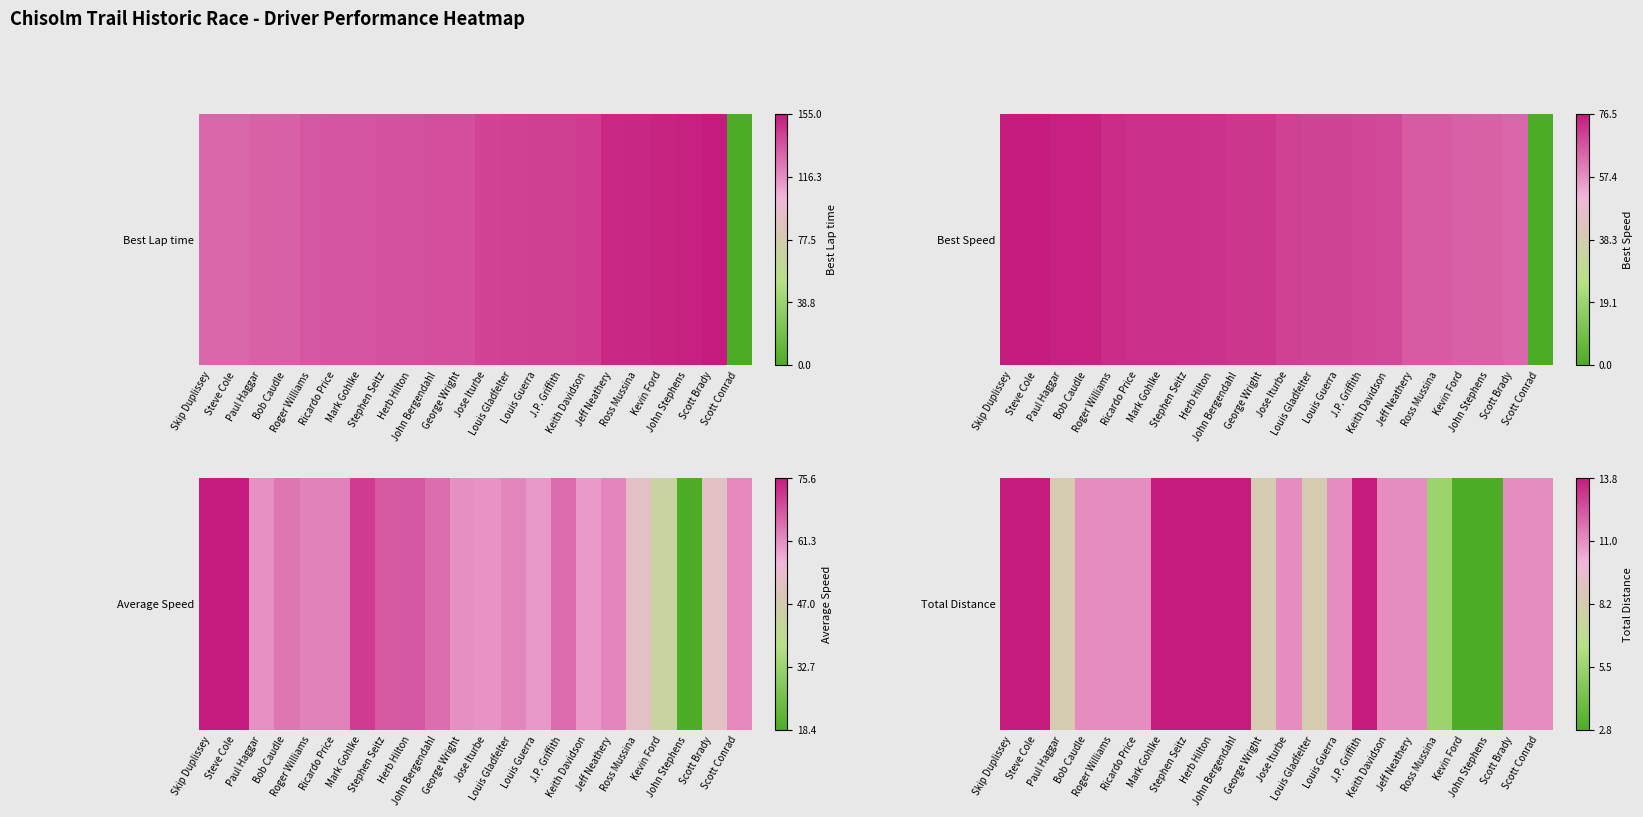

Rank the categories by value from highest to lowest.

Skip Duplissey, Steve Cole, Mark Gohlke, Stephen Seitz, Herb Hilton, John Bergendahl, J.P. Griffith, Bob Caudle, Roger Williams, Ricardo Price, Jose Iturbe, Louis Guerra, Keith Davidson, Jeff Neathery, Scott Brady, Scott Conrad, Paul Haggar, George Wright, Louis Gladfelter, Ross Mussina, Kevin Ford, John Stephens